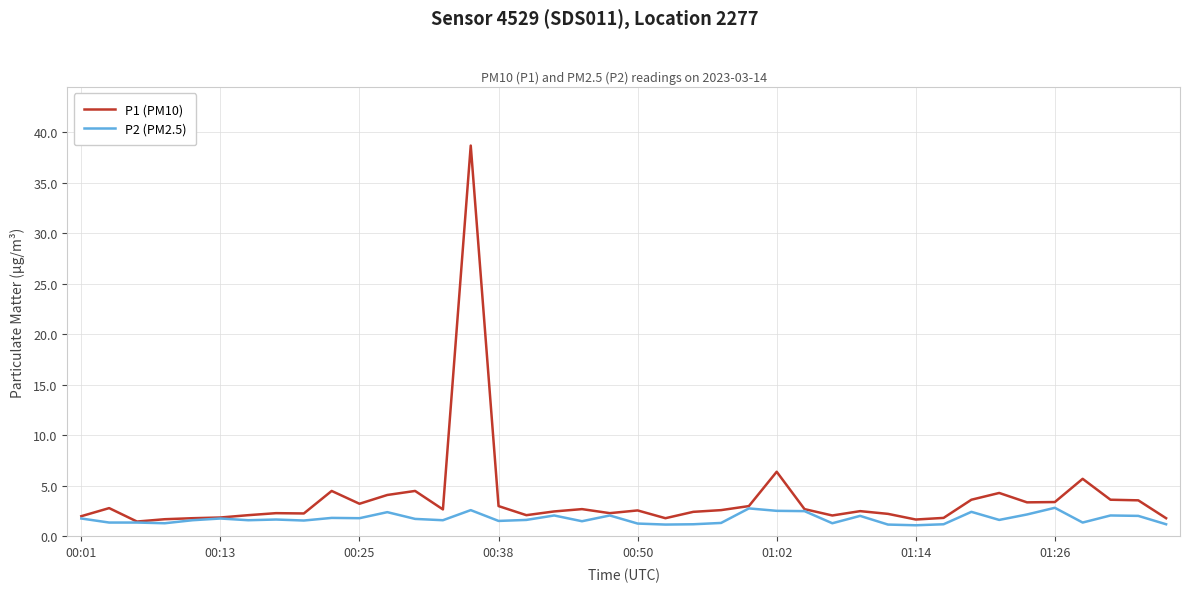

What is the difference between the second highest and minimum values in the P2 (PM2.5) series?

1.7